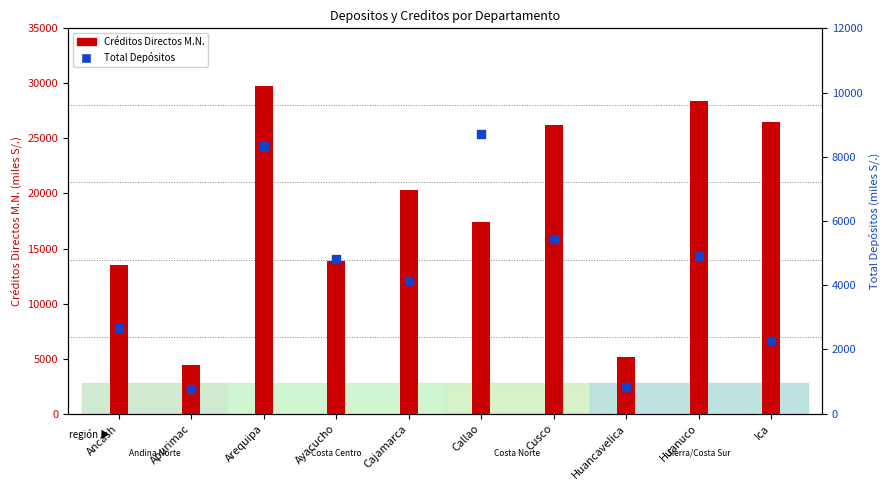

Which series has the largest total across all categories?

Creditos Directos MN